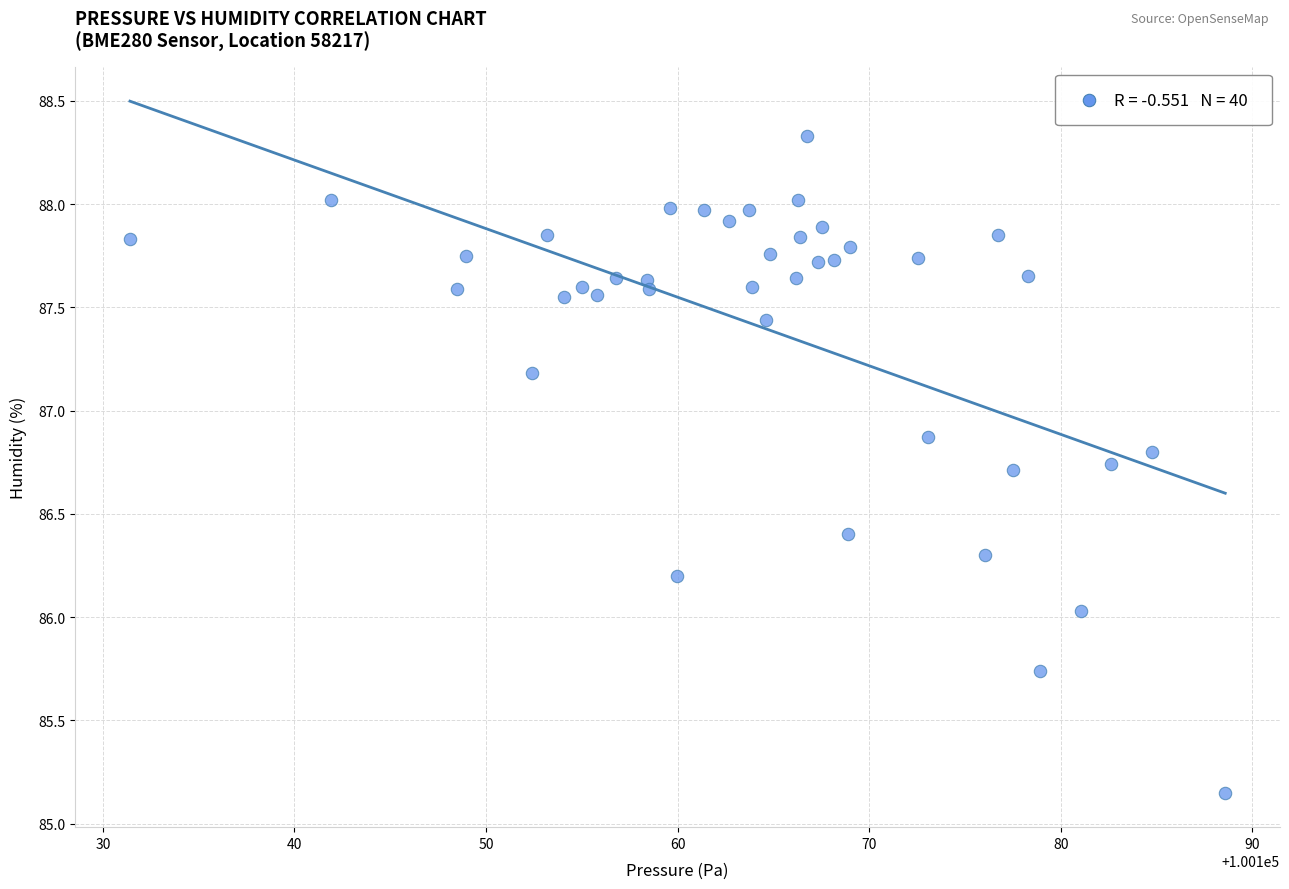

What is the range of X values (max minus min)?

57.2